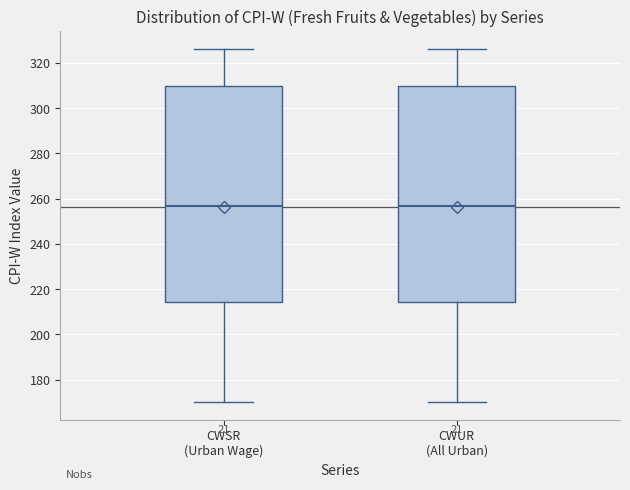

Reading left to right, transcribe this box plot: for each box, give where its median line is, the range the box spans, and where its two whiskers end, as read against the y-axis. The values are not printed on the chart, so give them approximately, as read against the axis.

CWSR (Urban Wage): median 256, box 214 to 310, whiskers 170 to 326
CWUR (All Urban): median 256, box 214 to 310, whiskers 170 to 326